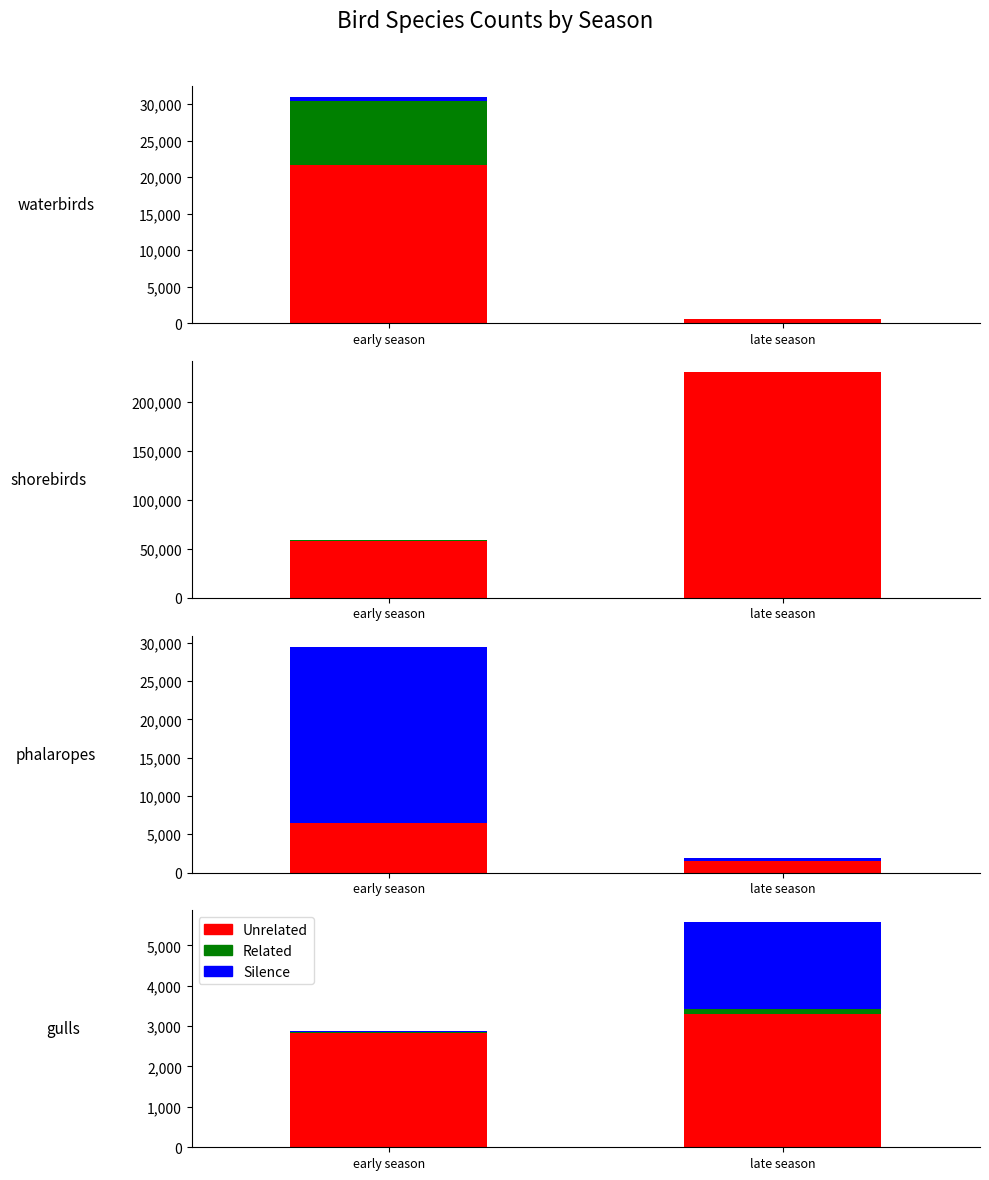

What is the minimum value for Unrelated?

2830